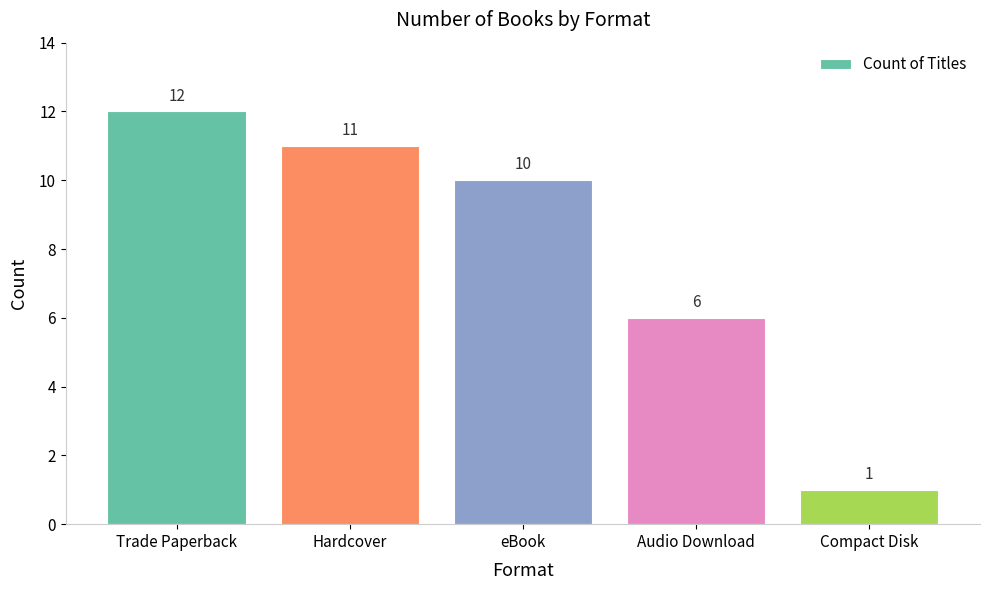

What is the ratio of the value at Compact Disk to the value at Audio Download?

0.2